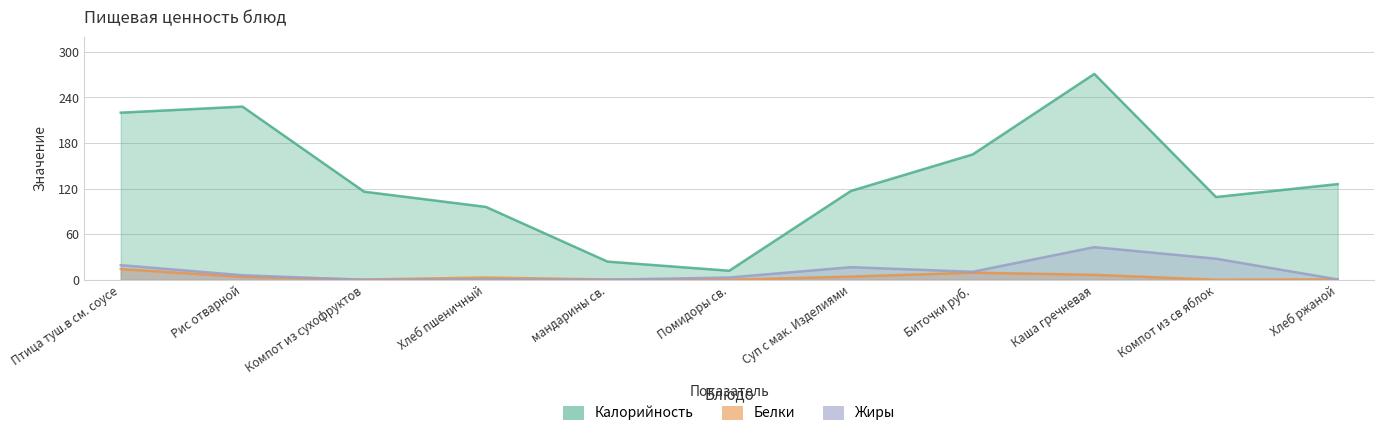

At which category does Жиры reach its first local valley?

Компот из сухофруктов